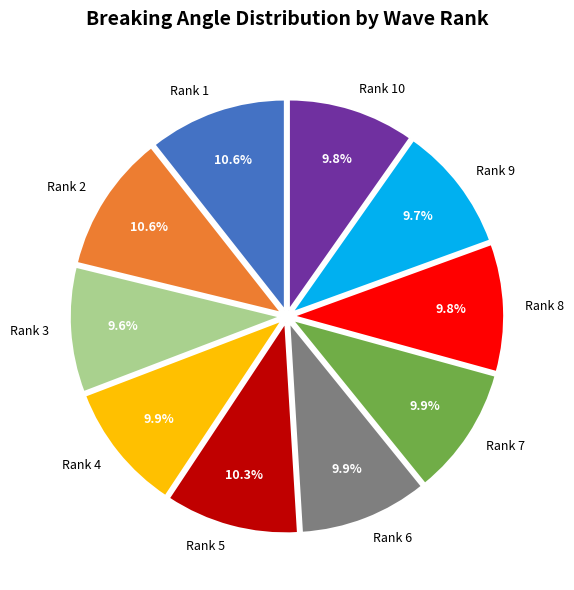

Does Rank 3 account for over 50% of the chart?

No